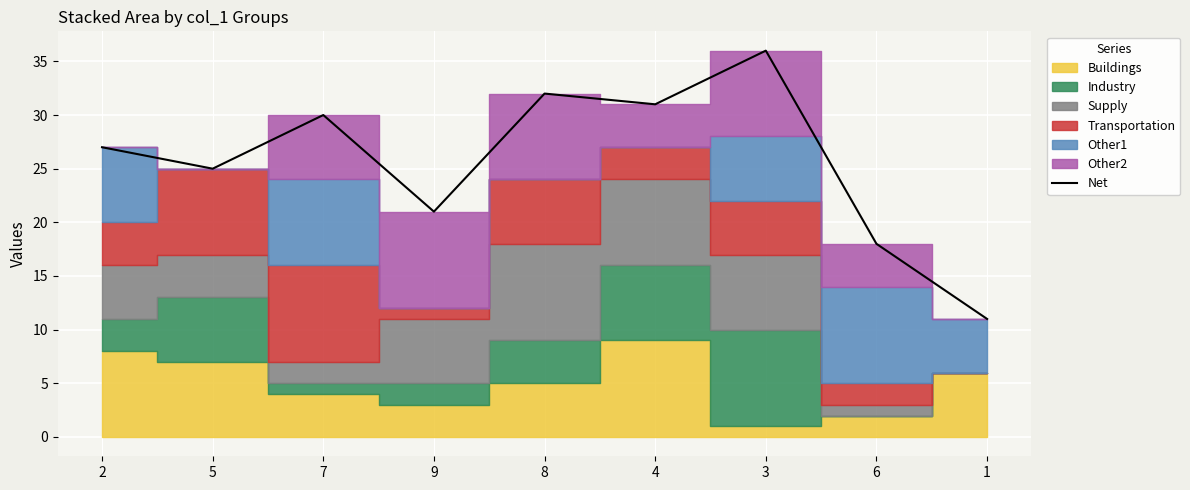

What is the change in value from 9 to 6?

-3